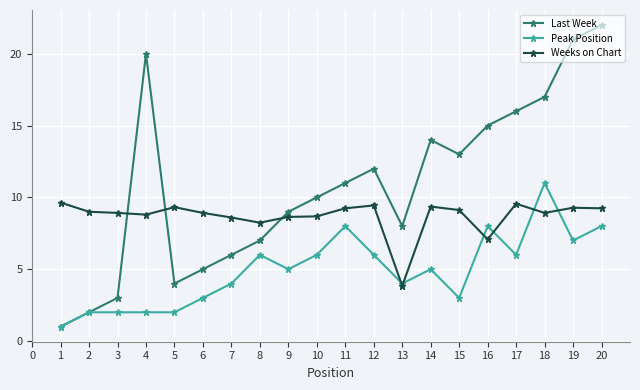

What are all the series names shown in the legend?

Last Week, Peak Position, Weeks on Chart